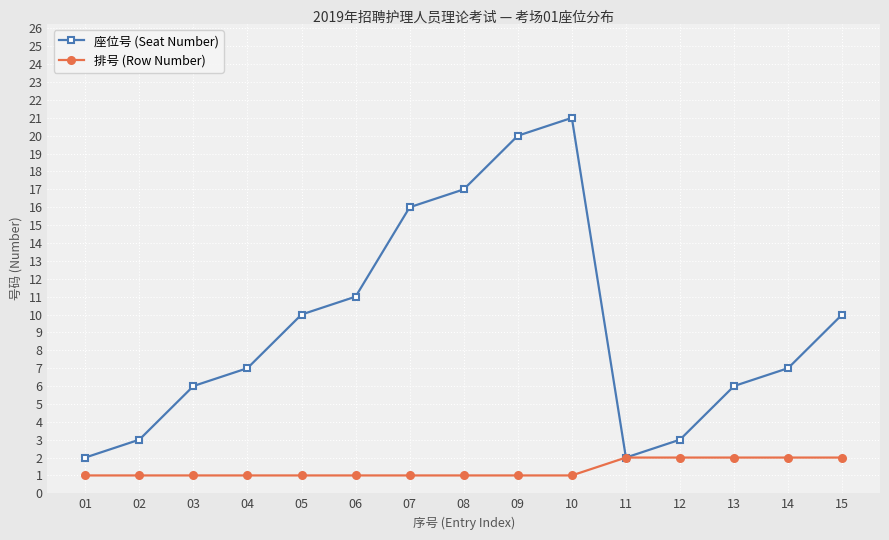

What is the sum of all 排号 (Row Number) values?

20